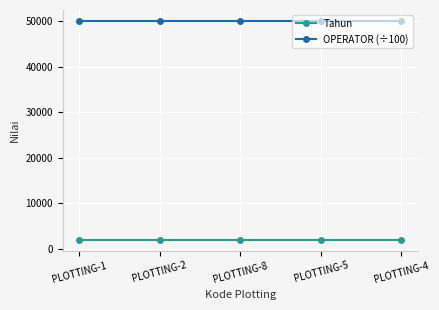

What is the total value across all series at PLOTTING-2?

52138.2